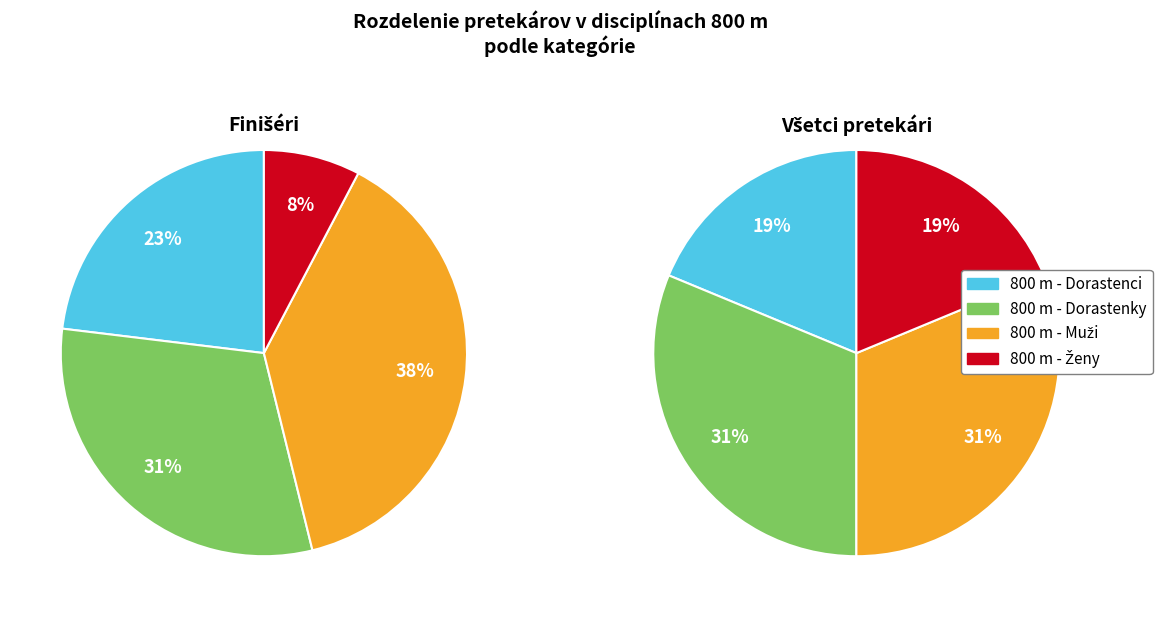

Is it true that 800 m - Dorastenci is 12% of the pie?

False